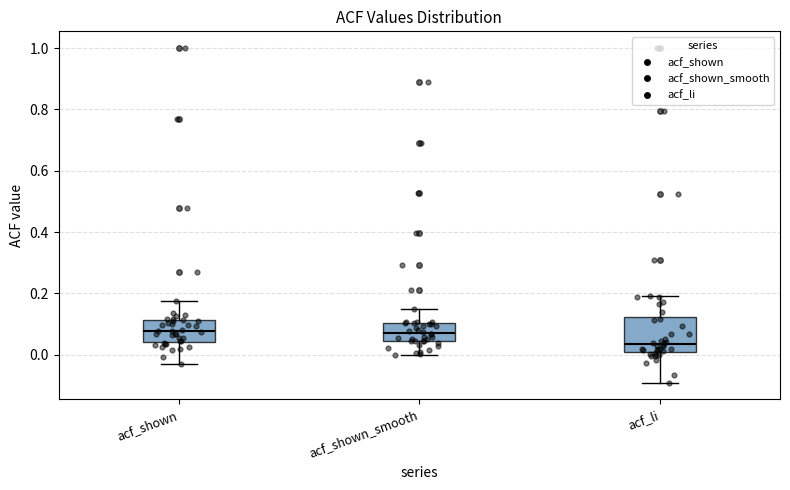

Reading left to right, transcribe this box plot: for each box, give where its median line is, the range the box spans, and where its two whiskers end, as read against the y-axis. The values are not printed on the chart, so give them approximately, as read against the axis.

acf_shown: median 0.08, box 0.04 to 0.12, whiskers -0.04 to 0.18
acf_shown_smooth: median 0.08, box 0.04 to 0.10, whiskers 0.00 to 0.16
acf_li: median 0.04, box 0.02 to 0.12, whiskers -0.10 to 0.20